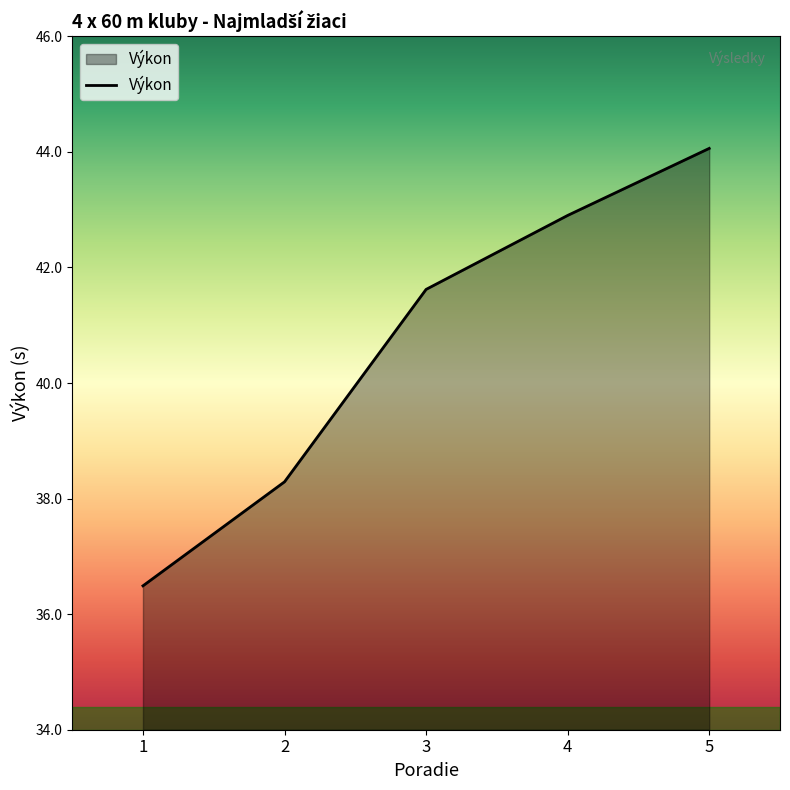

At which category does the chart reach its peak across all series?

5